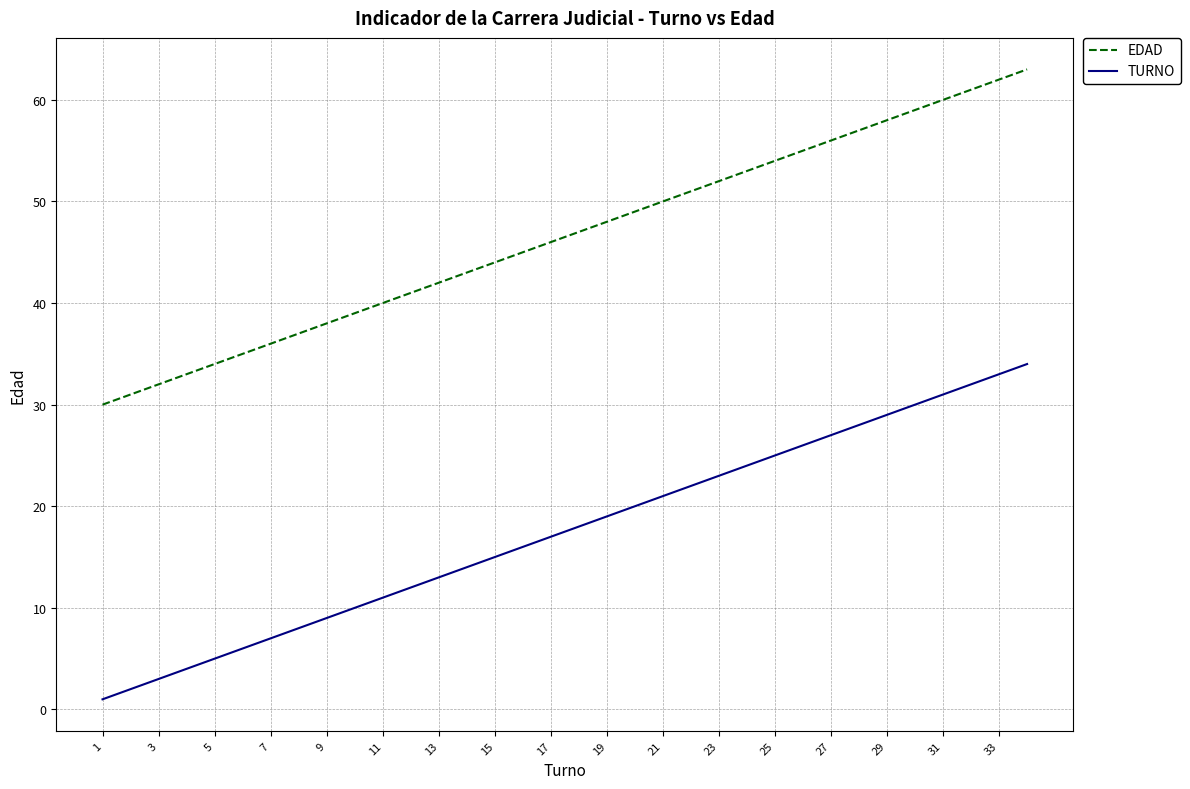

What is the difference between the second highest and minimum values in the TURNO series?

32